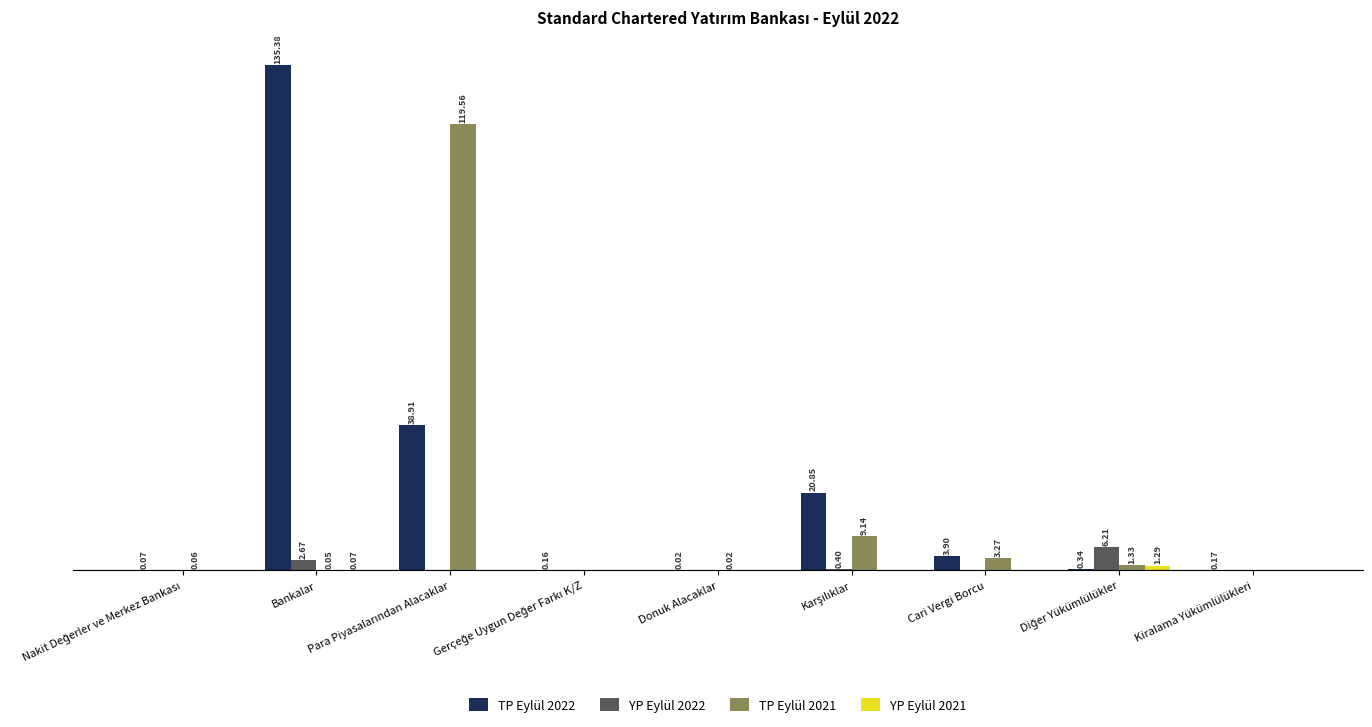

Which series has the largest total across all categories?

TP Eylül 2022